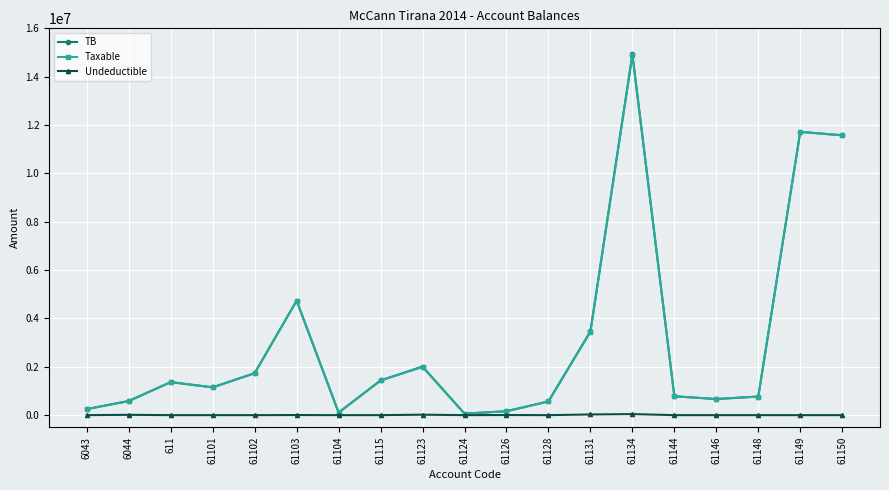

Which series has the largest range (max minus min)?

TB